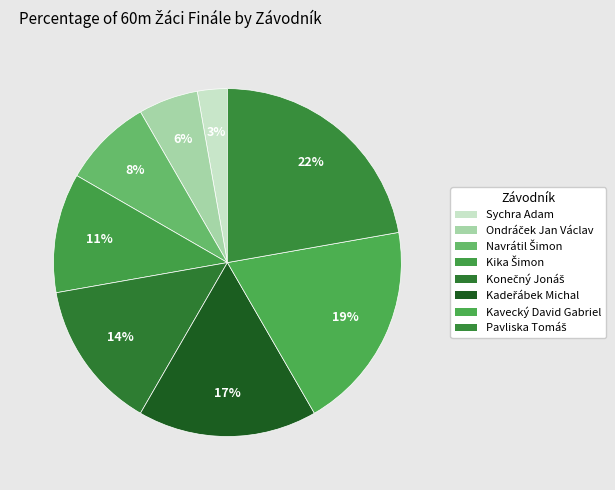

True or false: Konečný Jonáš accounts for 14% of the total.

True